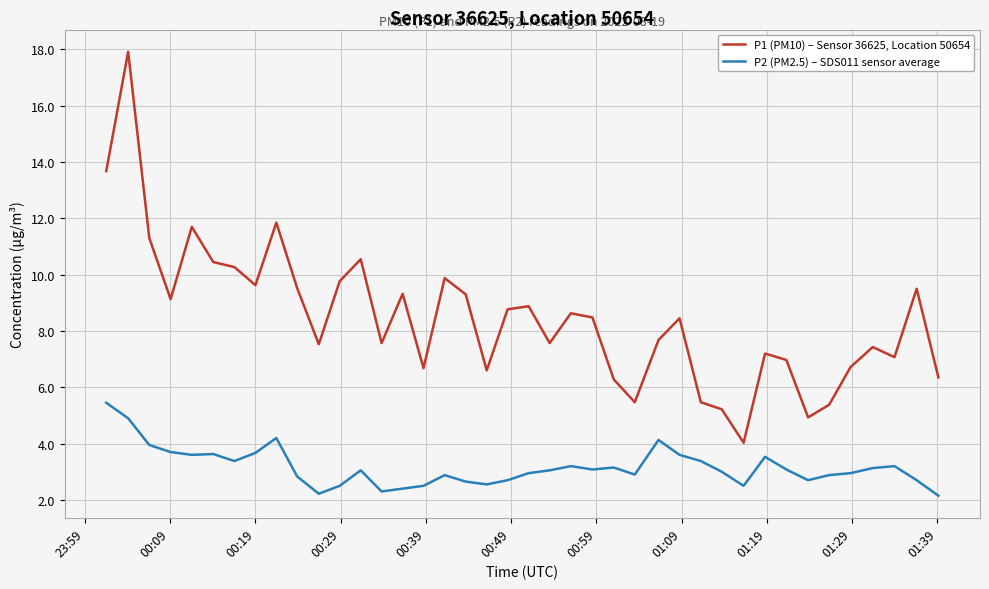

True or false: P2 (PM2.5) – SDS011 sensor average and P1 (PM10) – Sensor 36625, Location 50654 cross at least once.

False